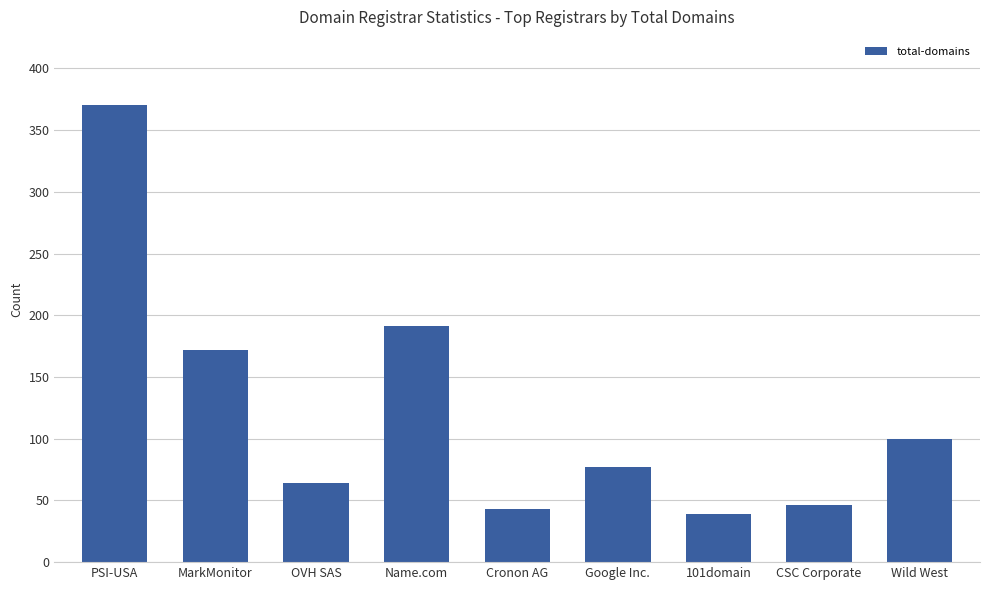

What is the change in value from OVH SAS to Wild West?

+36